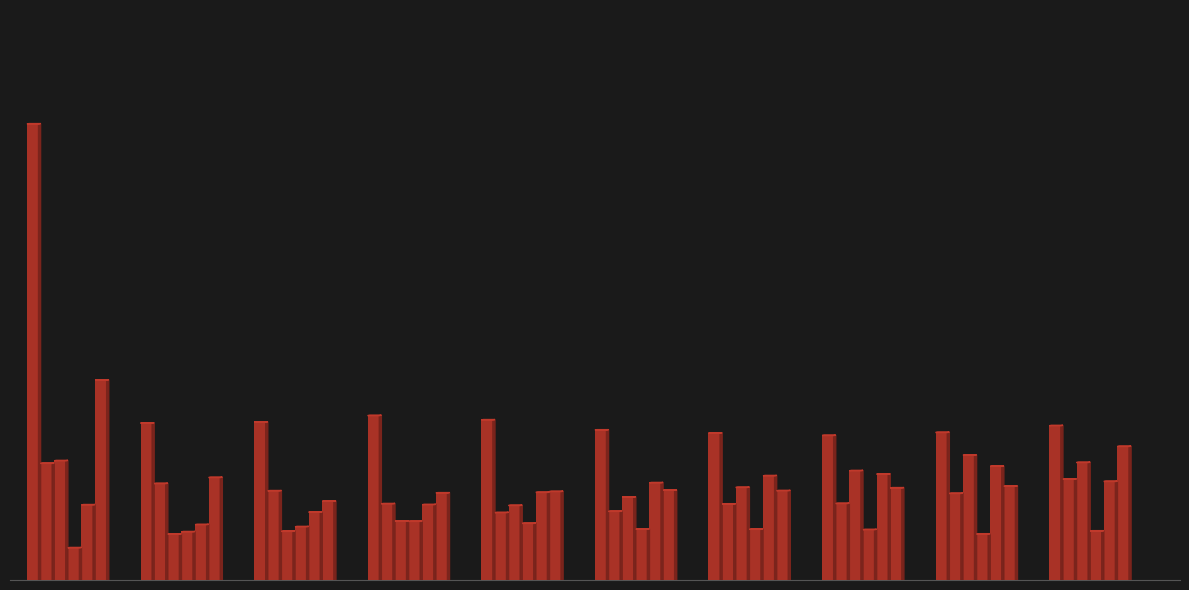

Does the chart contain any negative values?

No